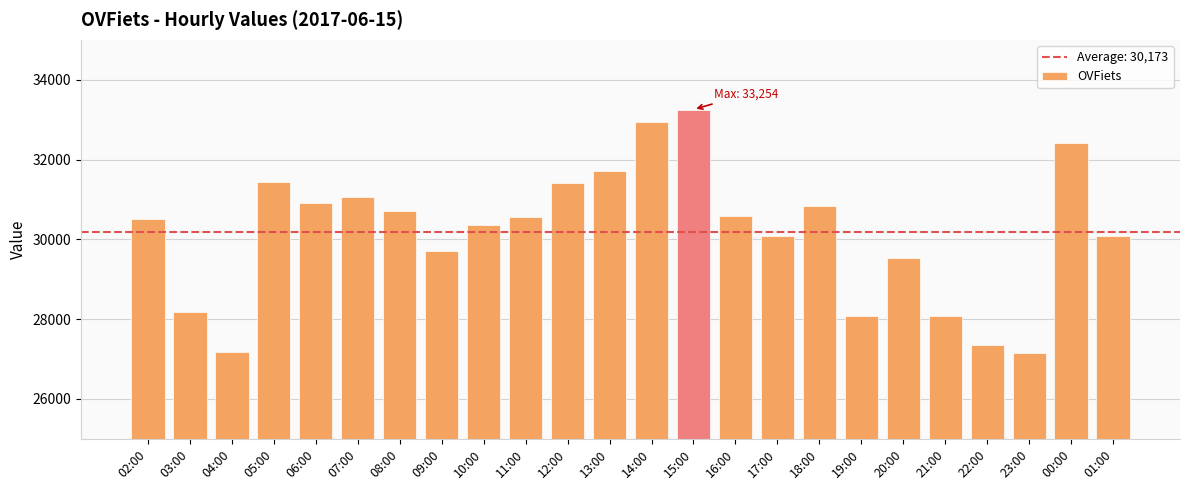

What is the maximum value shown in the chart?

33254